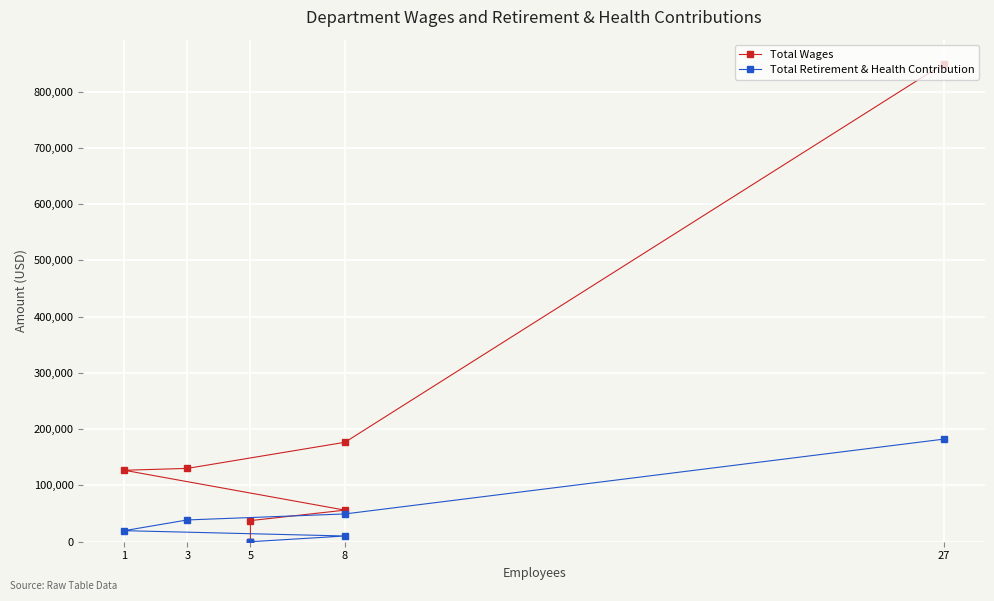

What are all the series names shown in the legend?

Total Wages, Total Retirement & Health Contribution